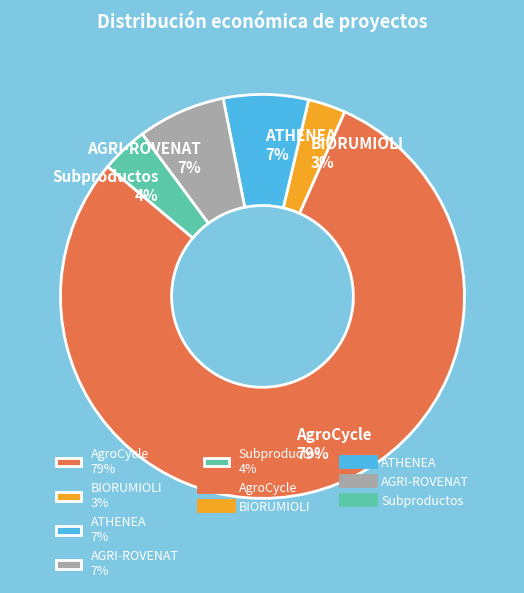

To the nearest percent, what is the difference between the largest and smallest slice percentages?

76%